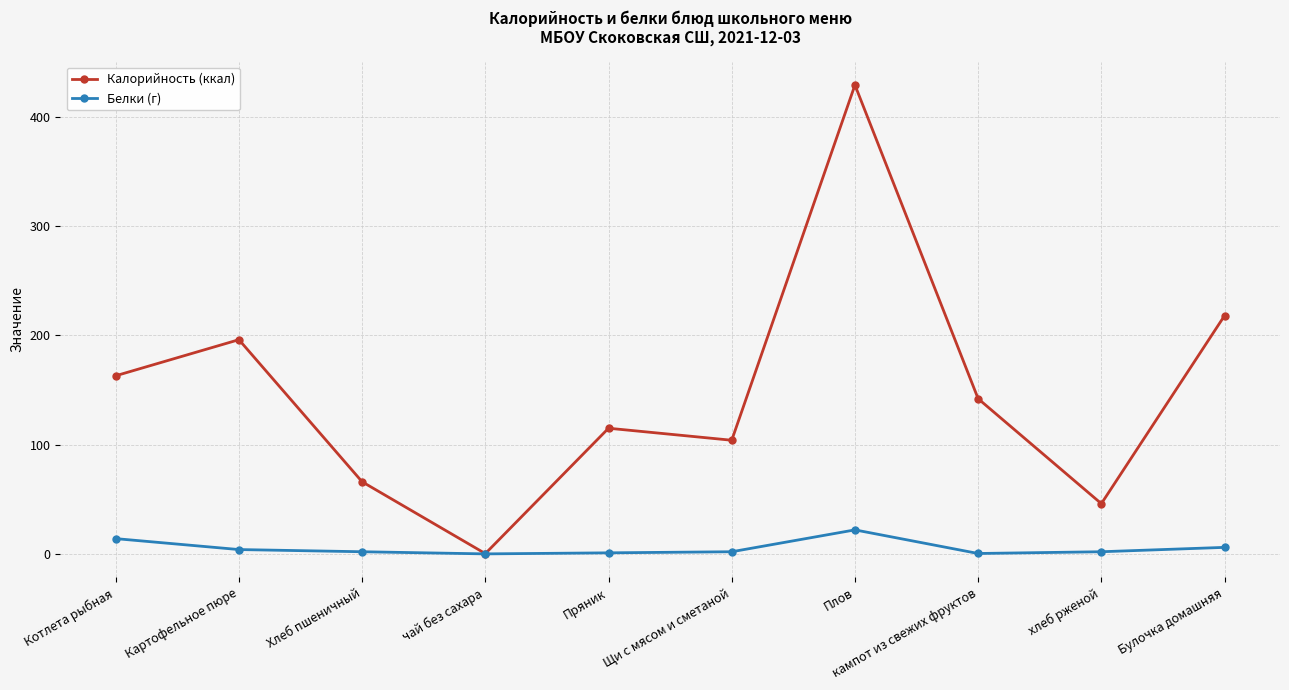

Which series has the widest spread of values?

Калорийность (ккал)